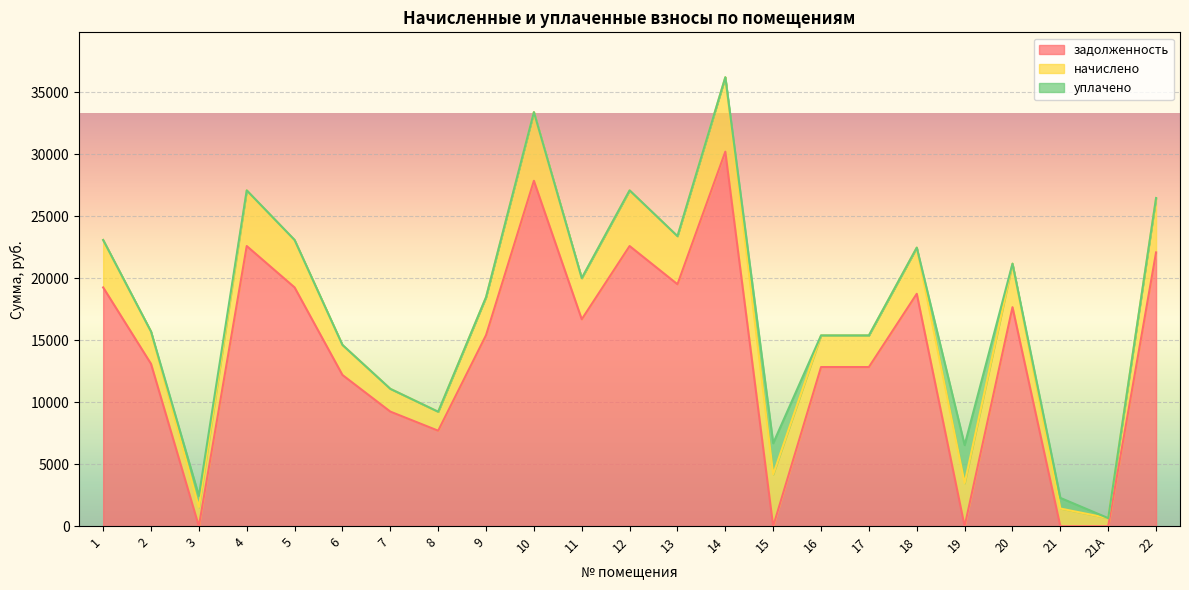

Is it true that начислено equals 5815.7 at 1?

False